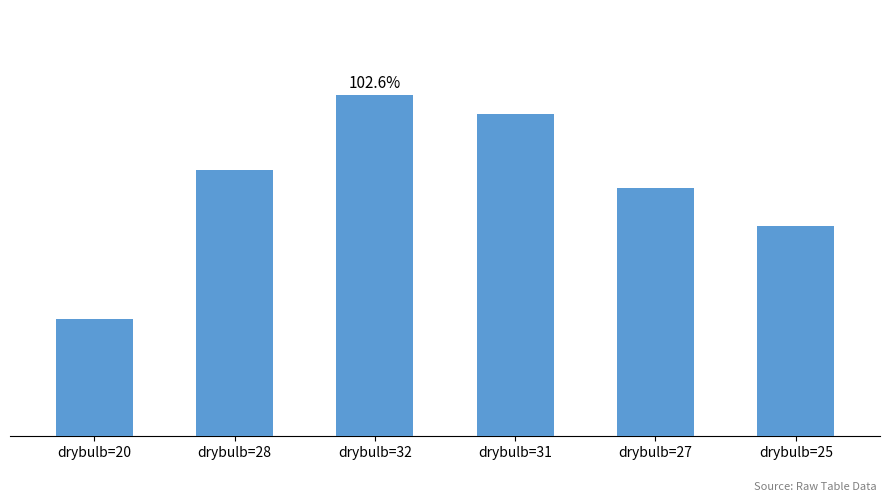

Where is the data nearest to the value 0?

drybulb=20